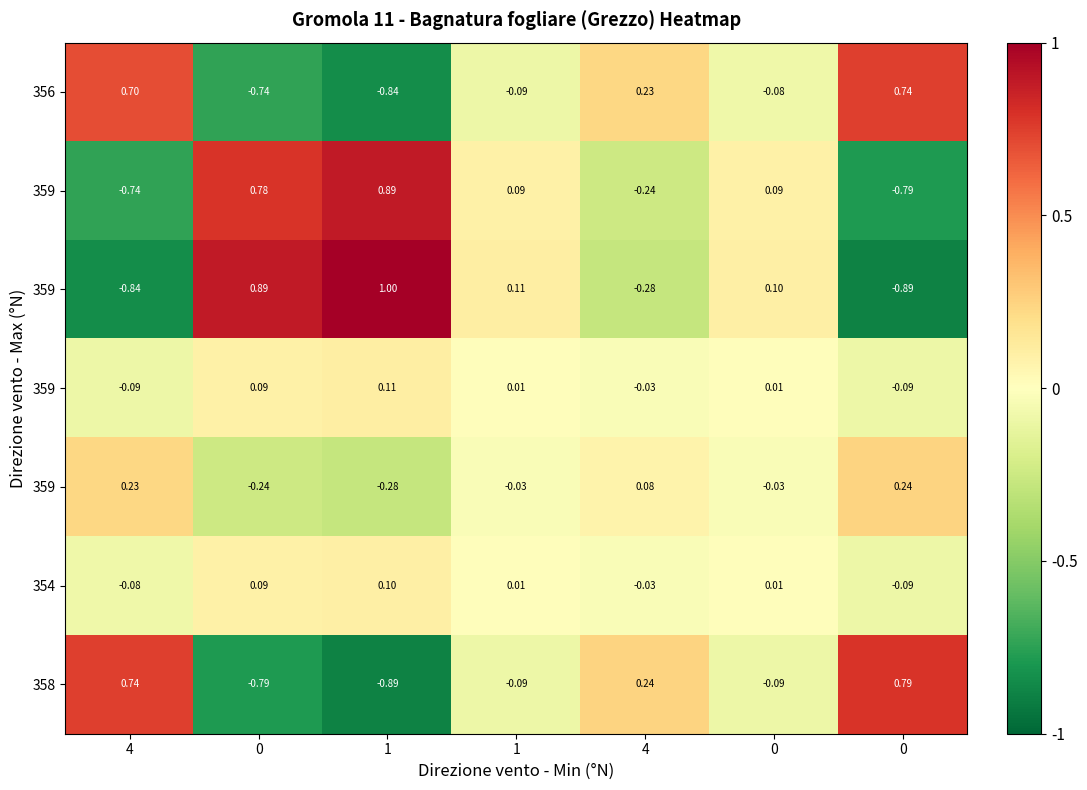

How many series are shown in this chart?

7